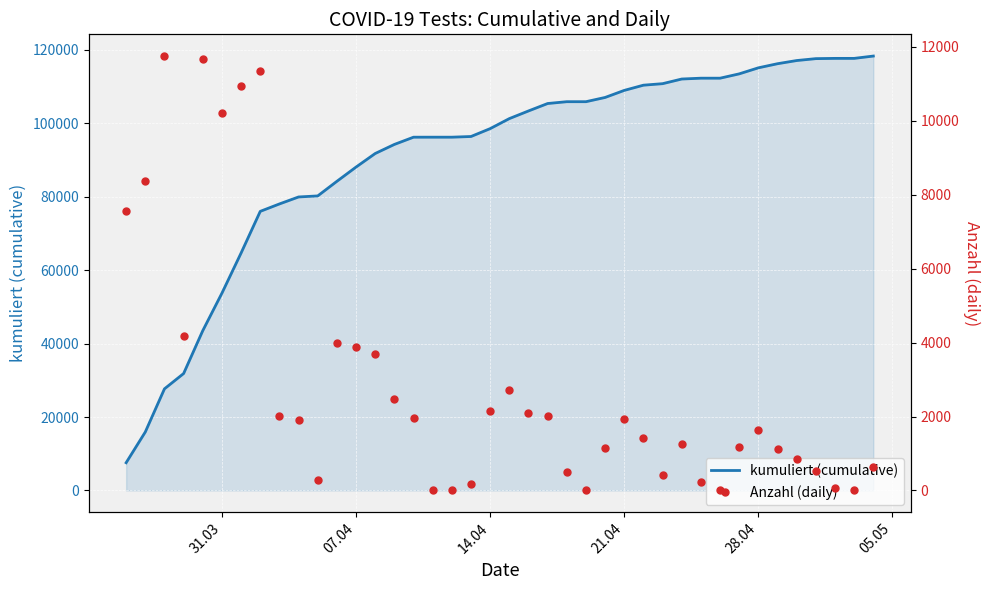

What are all the series names shown in the legend?

kumuliert (cumulative), Anzahl (daily)